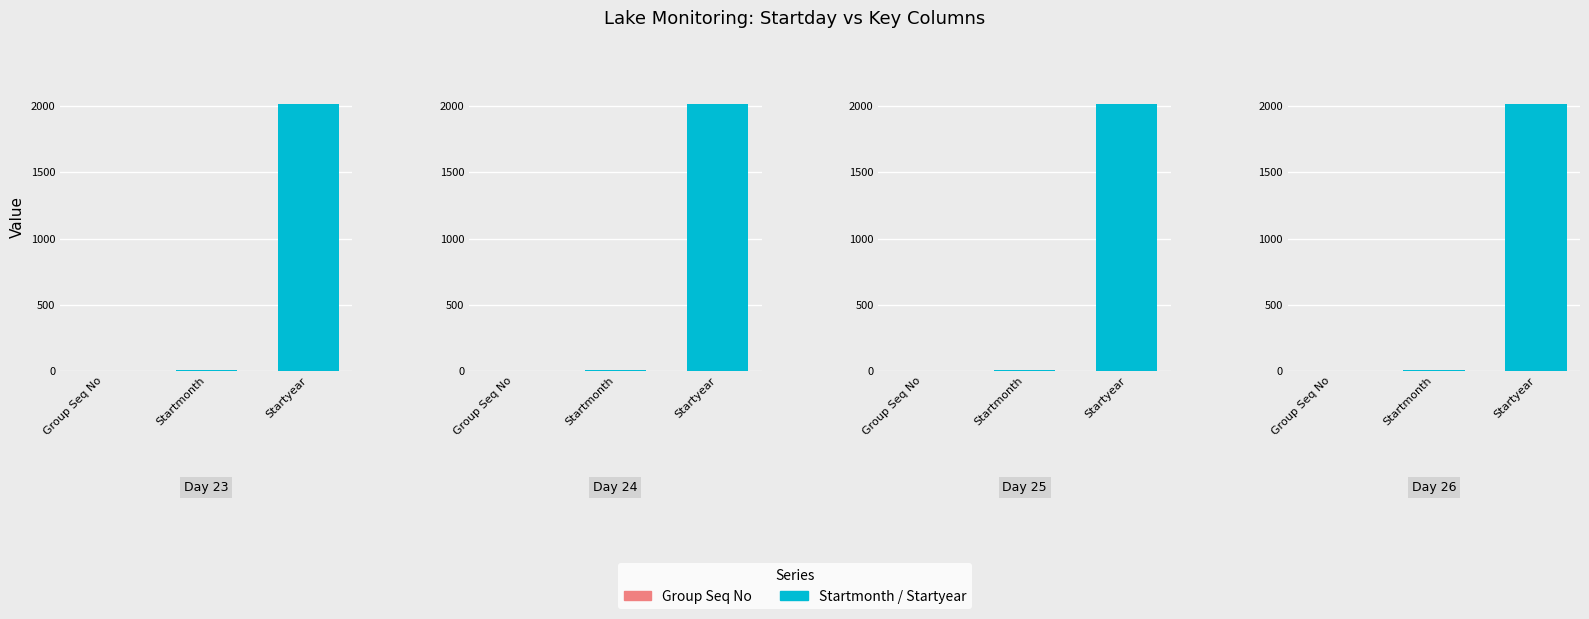

At which label does Group Seq No reach its minimum?

23